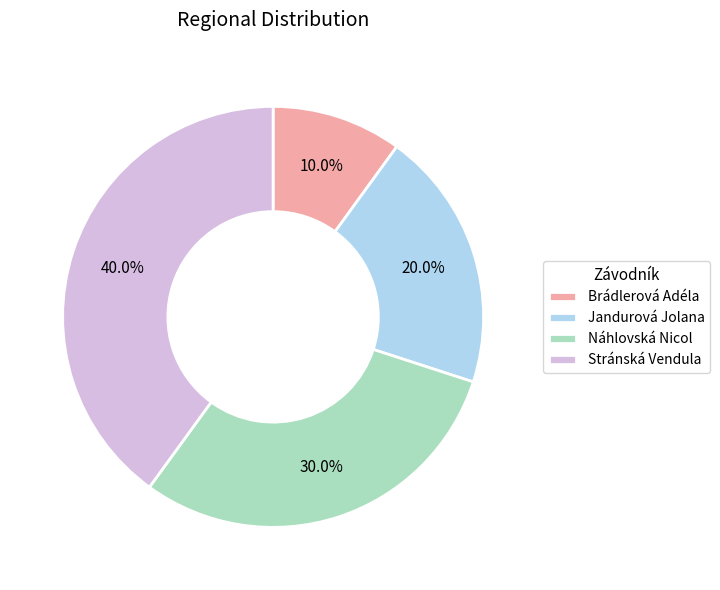

Is there a majority slice in this chart?

No